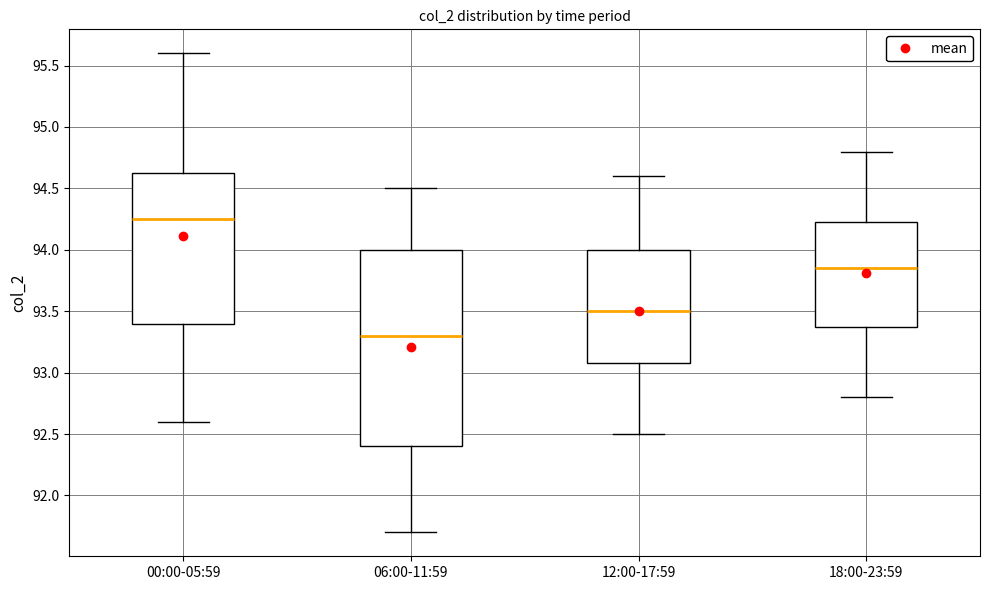

Reading left to right, transcribe this box plot: for each box, give where its median line is, the range the box spans, and where its two whiskers end, as read against the y-axis. The values are not printed on the chart, so give them approximately, as read against the axis.

00:00-05:59: median 94.25, box 93.40 to 94.65, whiskers 92.60 to 95.60
06:00-11:59: median 93.30, box 92.40 to 94.00, whiskers 91.70 to 94.50
12:00-17:59: median 93.50, box 93.10 to 94.00, whiskers 92.50 to 94.60
18:00-23:59: median 93.85, box 93.40 to 94.25, whiskers 92.80 to 94.80